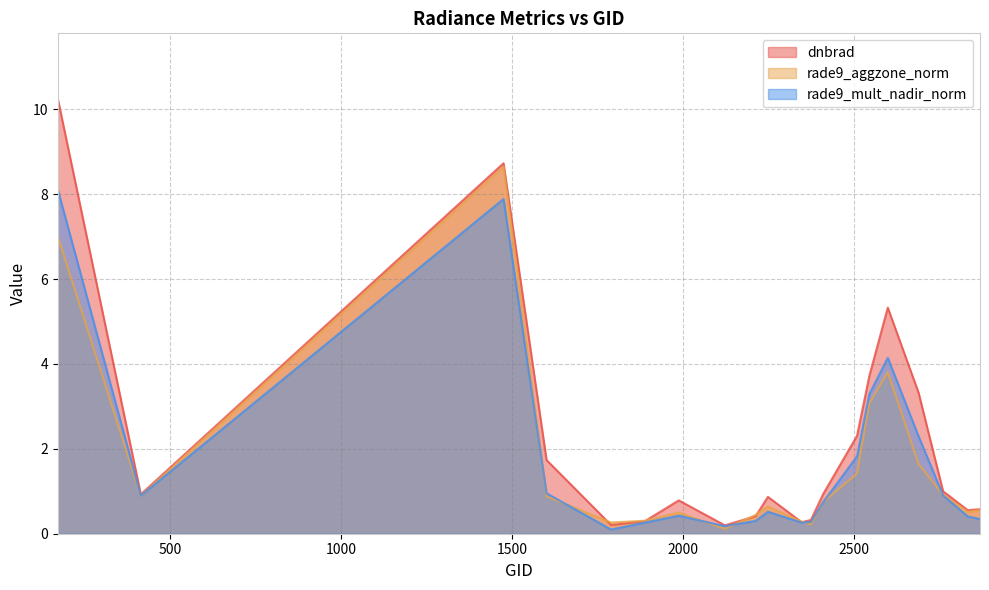

In rade9_mult_nadir_norm, how many points are higher than both neighbors (excluding endpoints)?

4